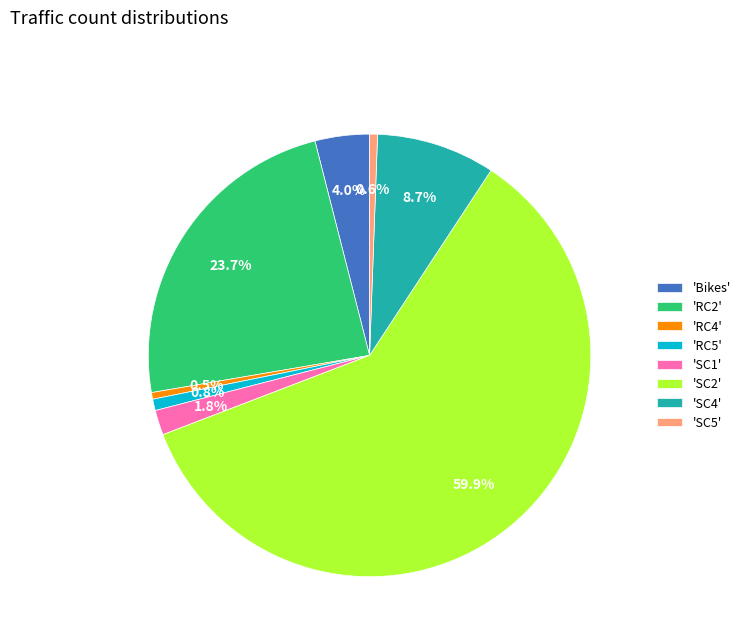

Which has a higher value, 'RC2' or 'Bikes'?

'RC2'